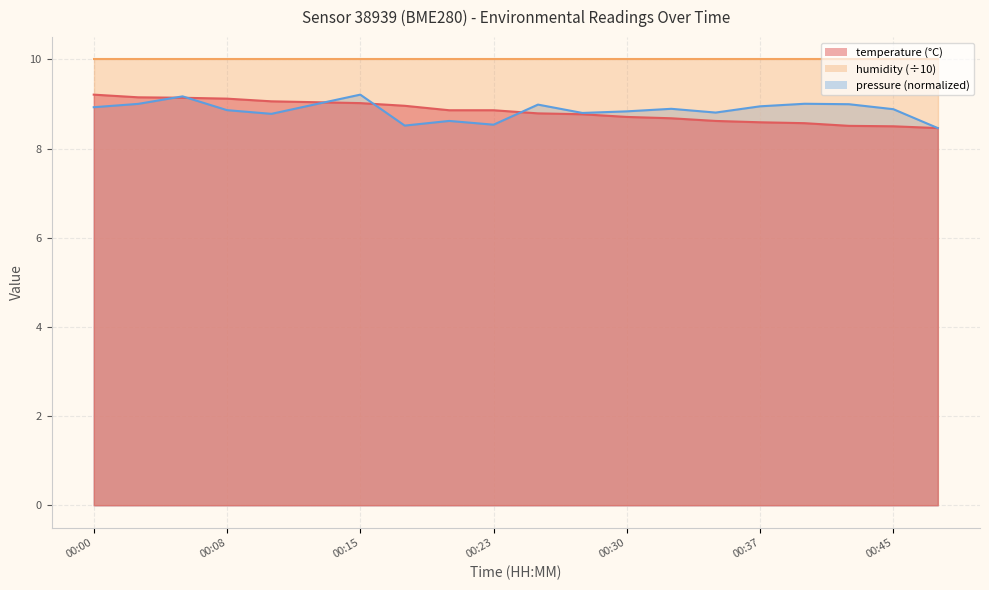

What is the difference between the highest and lowest values at 00:23?

1.5